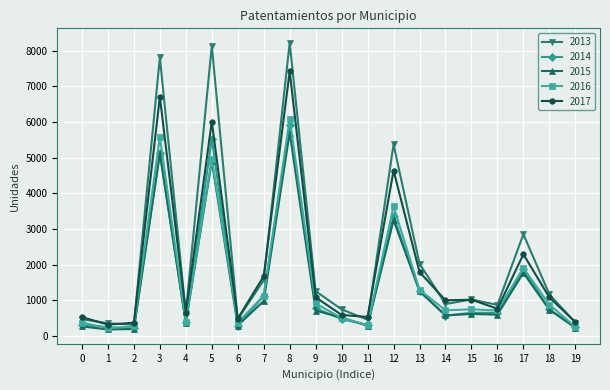

What is the value of the 2015 point at the 20th from the left?

230